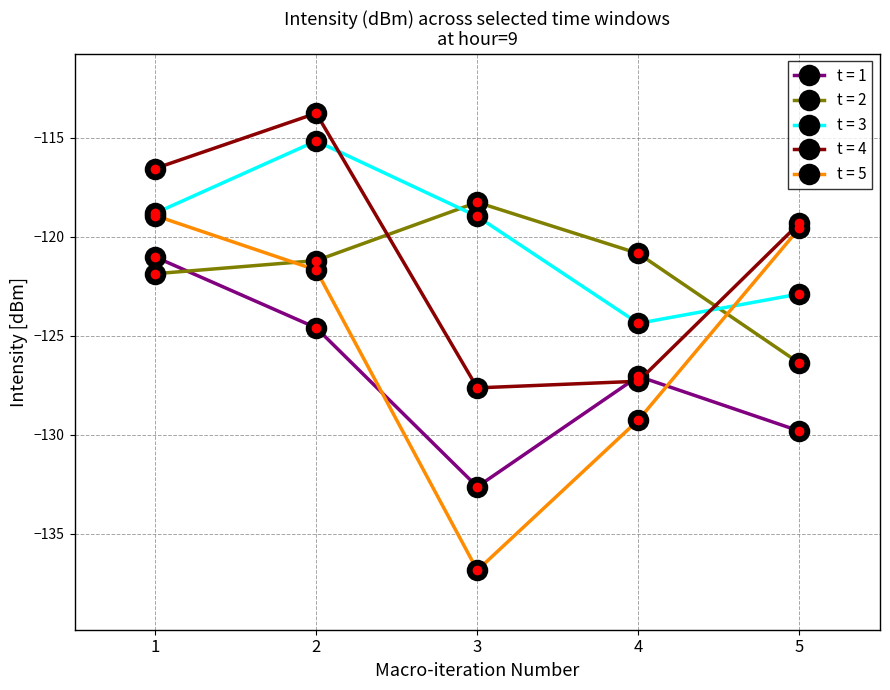

How many lines are shown in the chart?

5